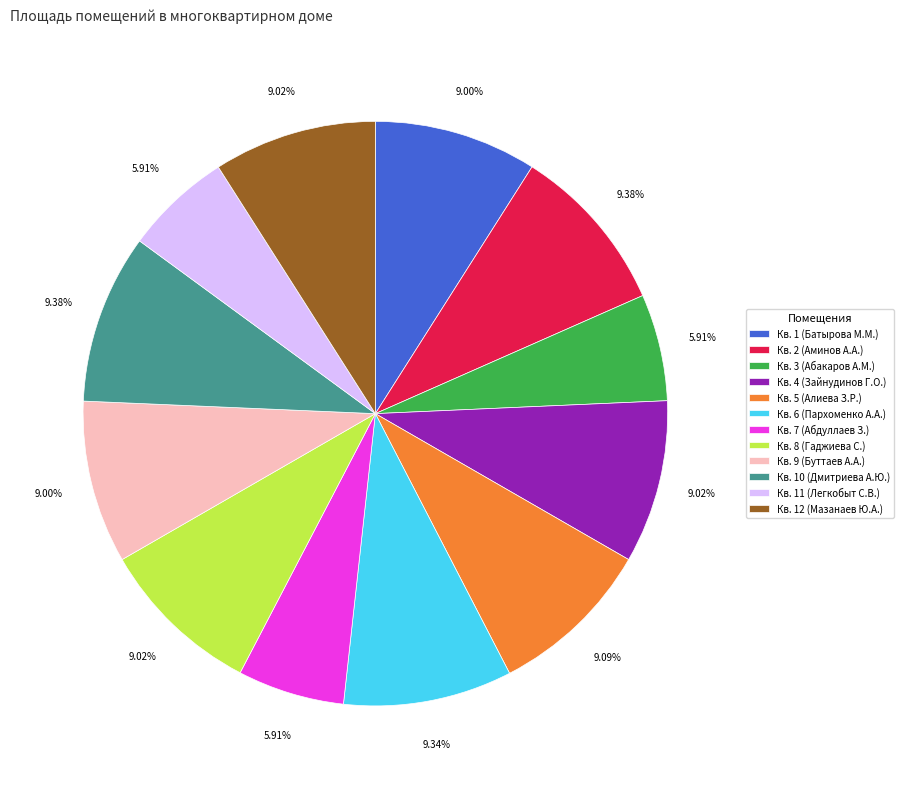

Combined, do Кв. 7 (Абдуллаев З.) and Кв. 12 (Мазанаев Ю.А.) account for over 50%?

No